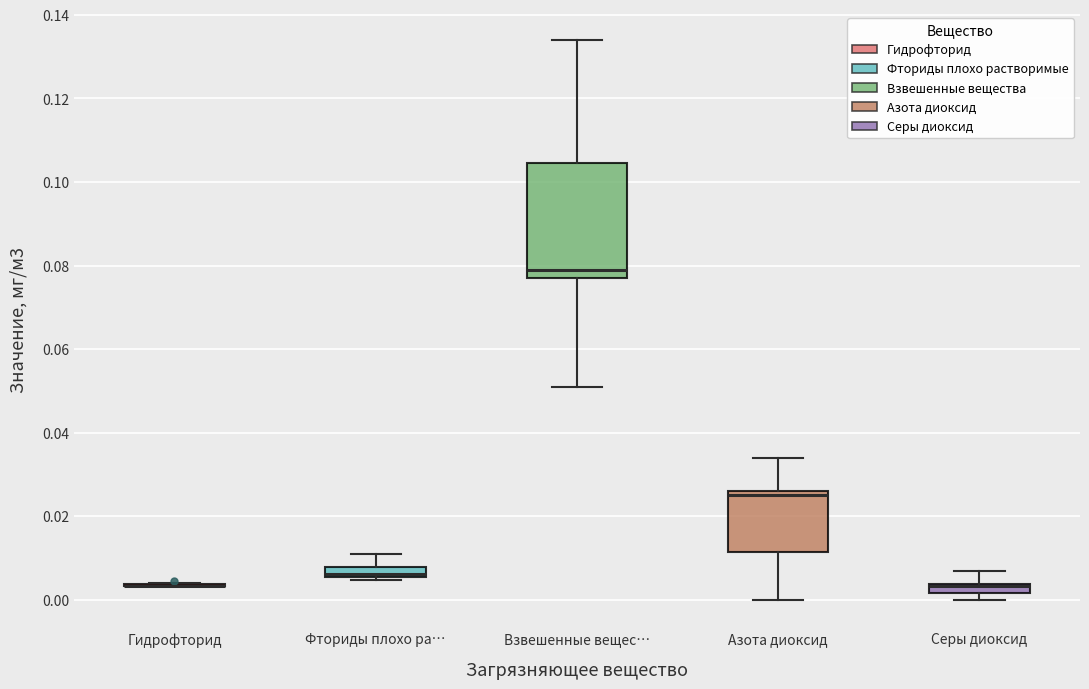

Where is the lower edge of the box for Фториды плохо ра… on the y-axis? The values are not printed on the chart, so give them approximately, as read against the axis.

0.006